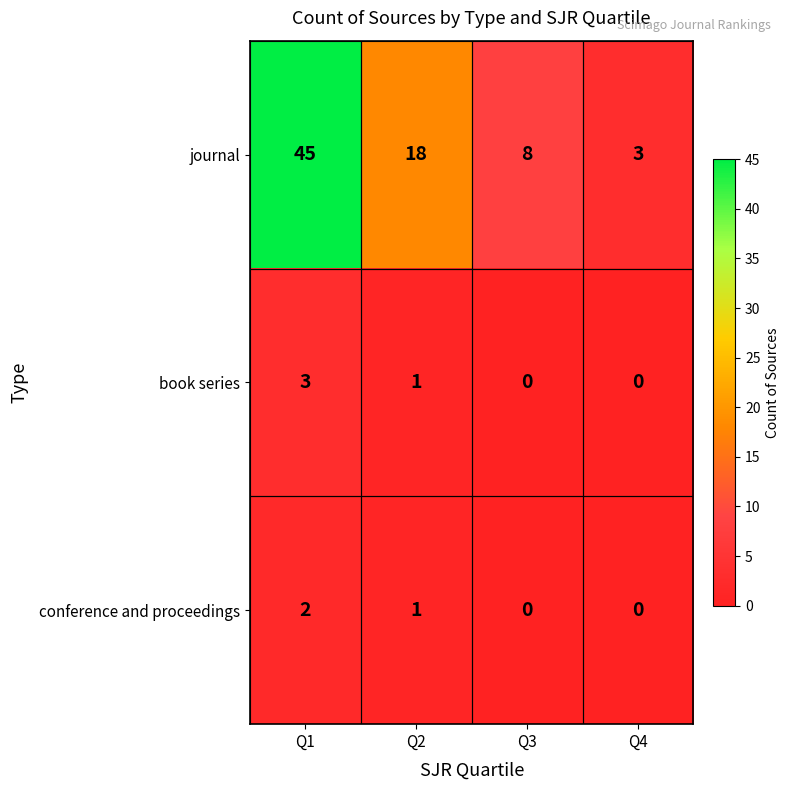

At which label does conference and proceedings first exceed 1?

Q1